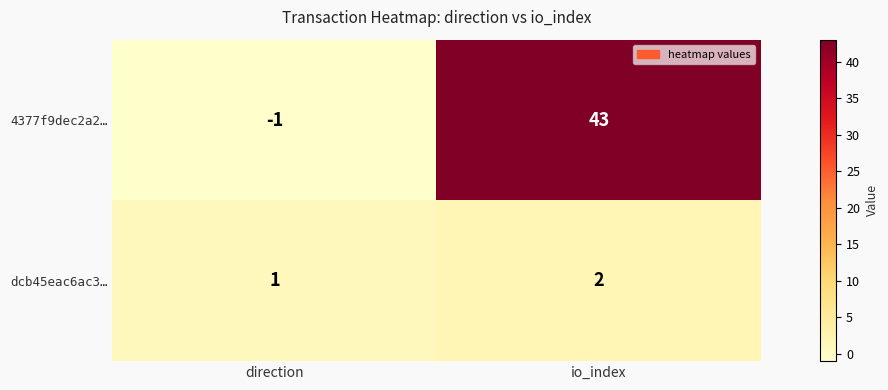

List the series in order of their peak value, lowest first.

dcb45eac6ac3…, 4377f9dec2a2…